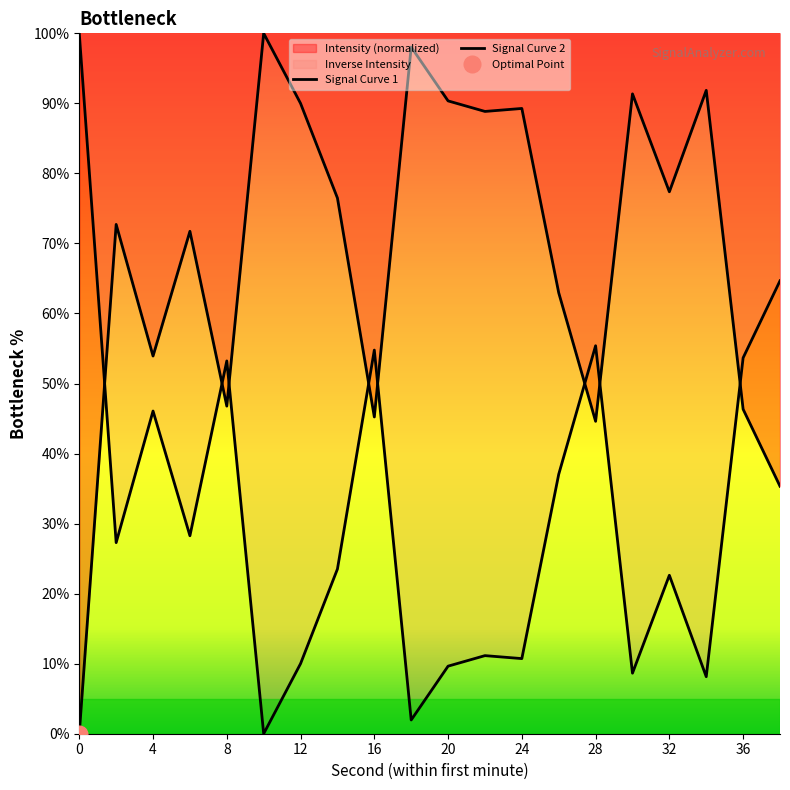

How many data points does each series have?

20